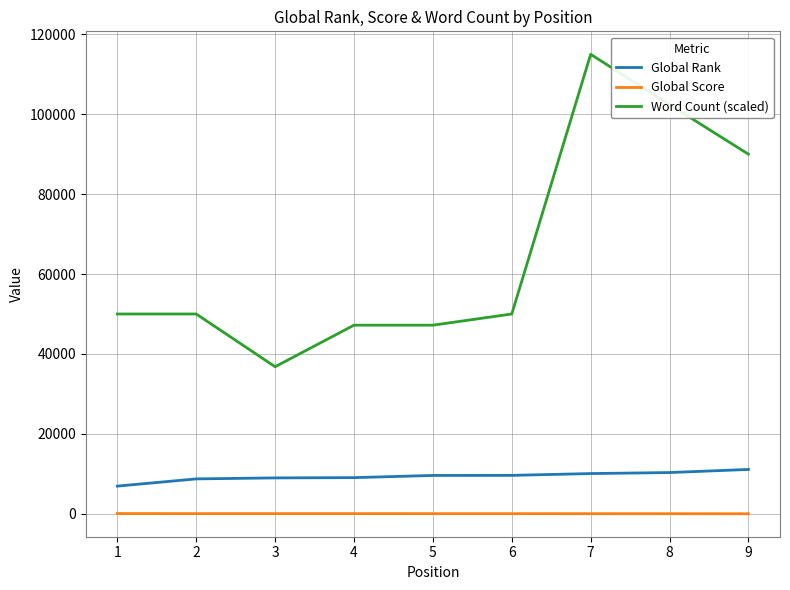

True or false: Global Score and Word Count (scaled) cross at least once.

False